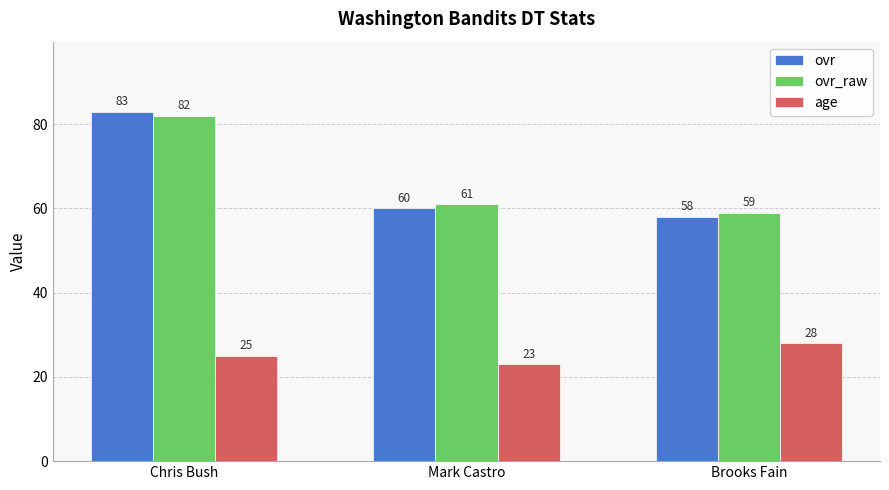

What is the sum of all ovr values?

201